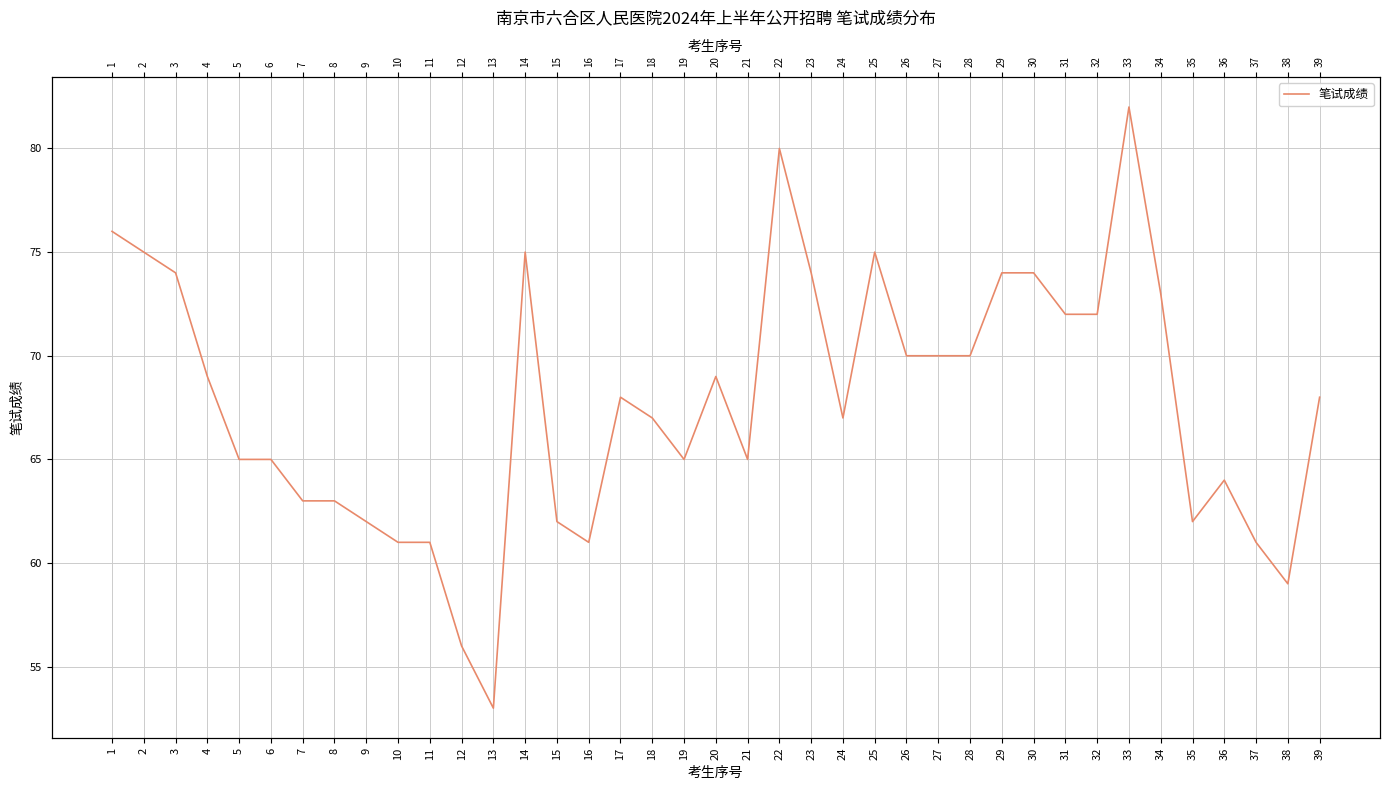

Reading left to right, list all the values displayed in this chart.

76	75	74	69	65	65	63	63	62	61	61	56	53	75	62	61	68	67	65	69	65	80	74	67	75	70	70	70	74	74	72	72	82	73	62	64	61	59	68